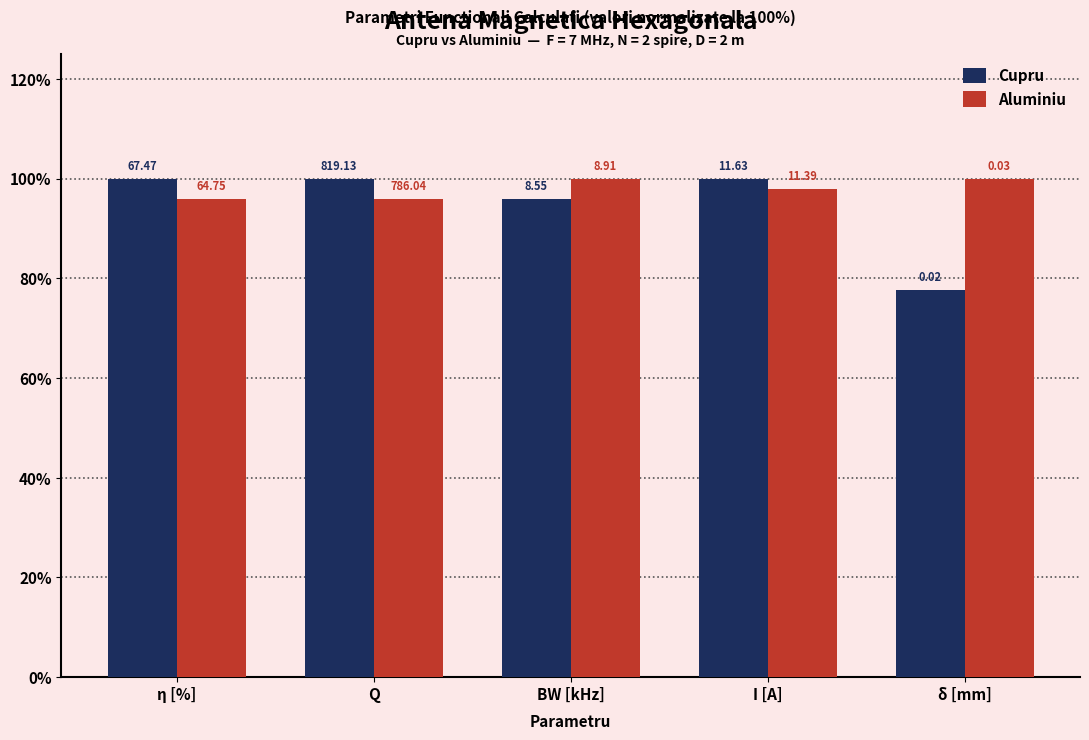

Which series has the largest total across all categories?

Aluminiu